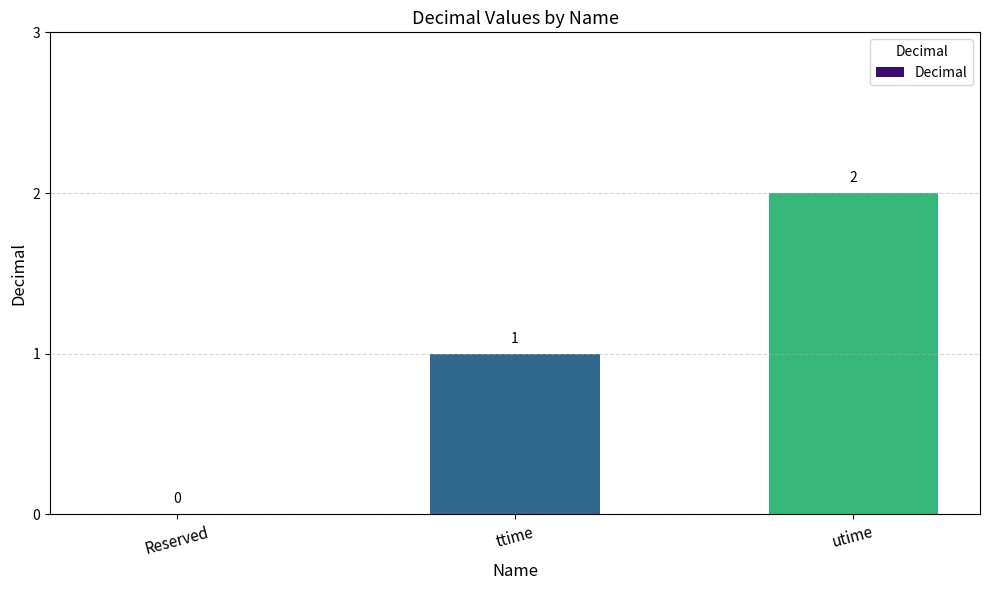

What is the ratio of the value at ttime to the value at utime?

0.5